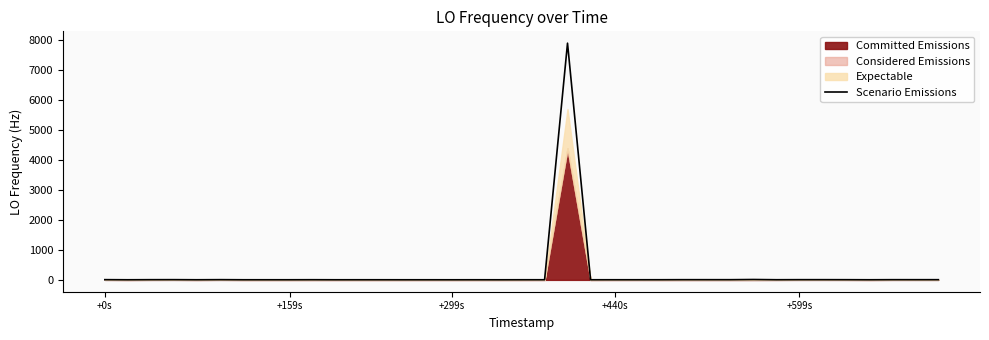

Reading right to left, list all the values displayed in this chart.

6.6	6.4	6.7	4.0	6.2	6.2	7.1	7.1	5.1	12.8	6.5	6.5	6.7	4.9	4.4	4.4	4.0	4.0	7883.7	4.4	4.2	3.5	4.1	3.5	3.9	3.7	4.1	4.2	3.9	3.9	5.5	4.1	4.1	4.0	7.5	4.1	7.5	6.6	3.7	7.5